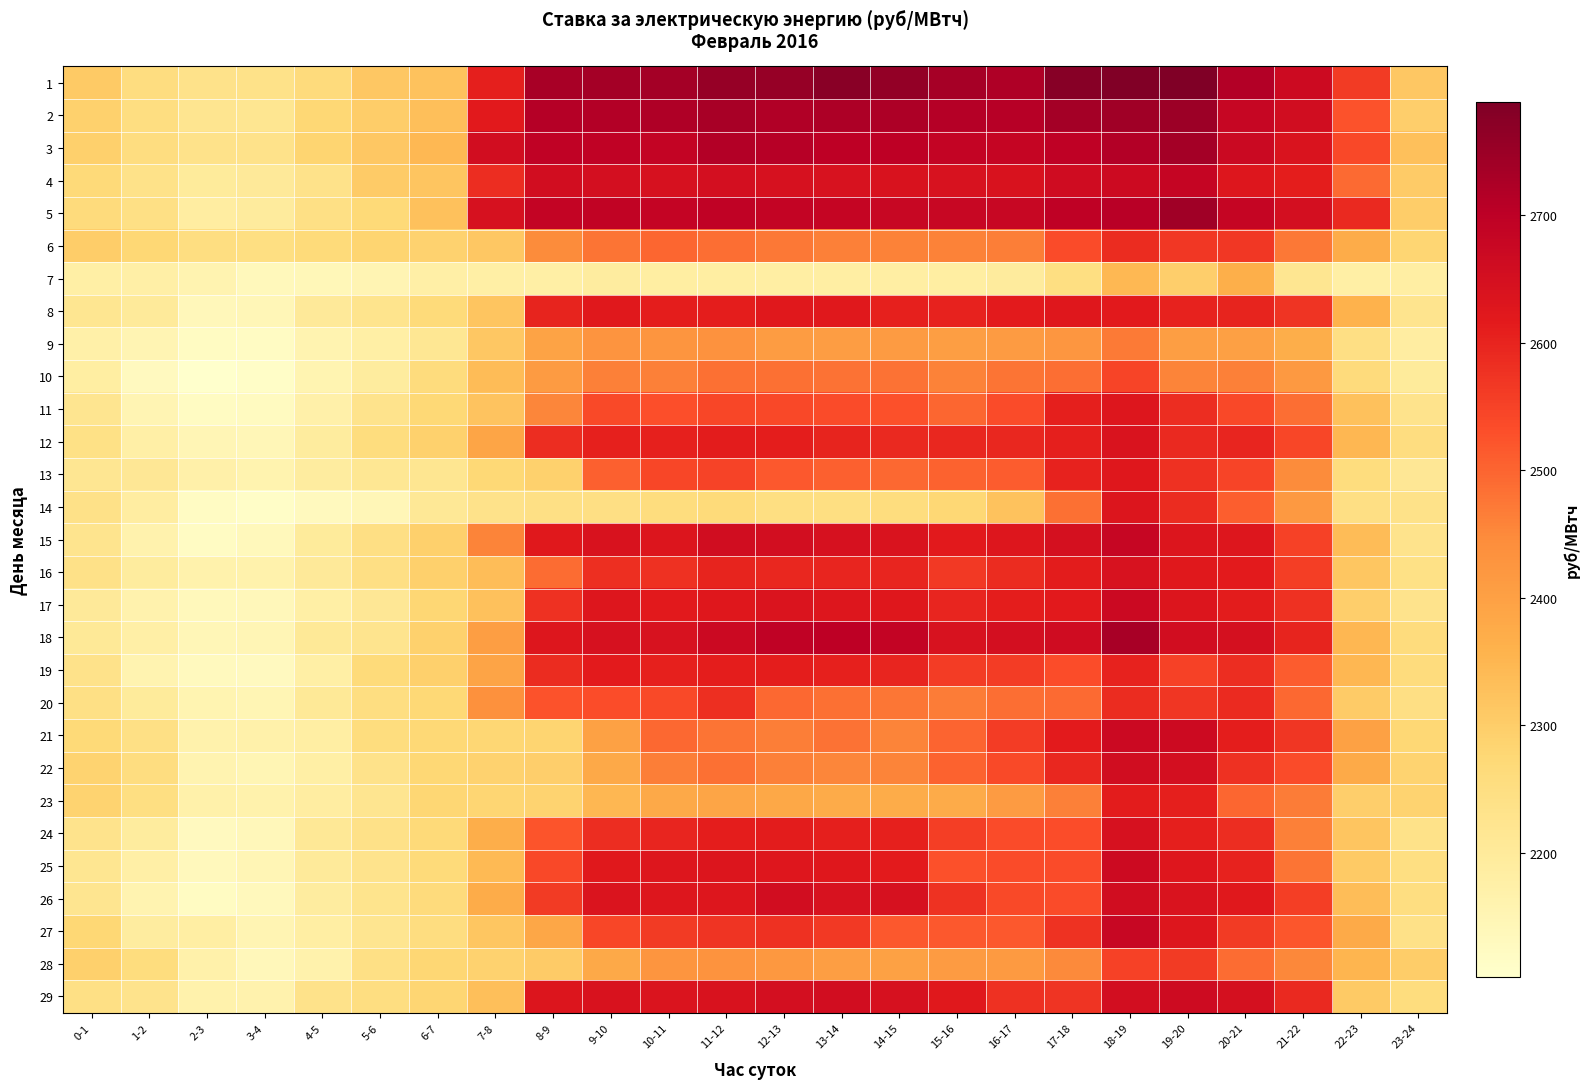

How many distinct data groups are displayed?

29